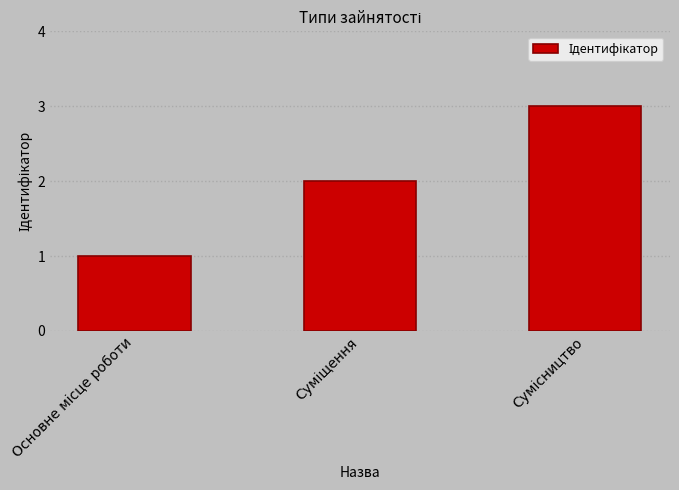

Reading left to right, what are all the values shown in this chart?

1	2	3